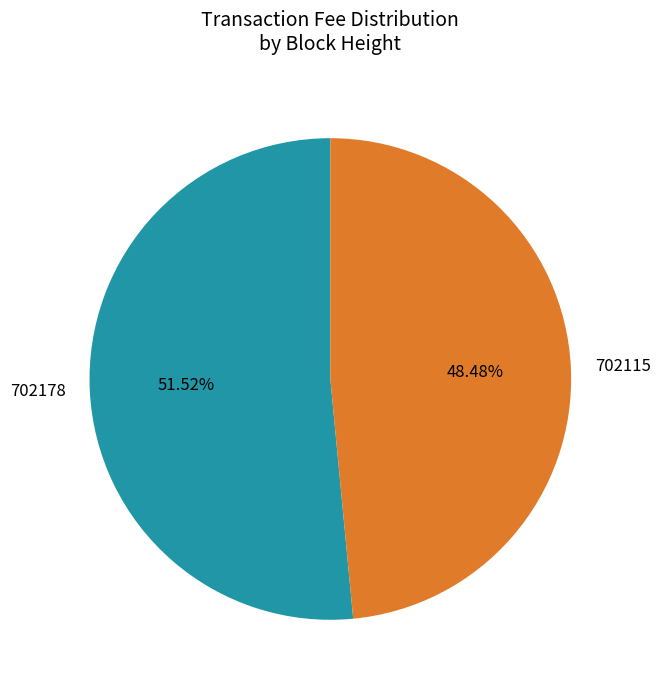

What percentage is the 702178 slice, to the nearest percent?

52%